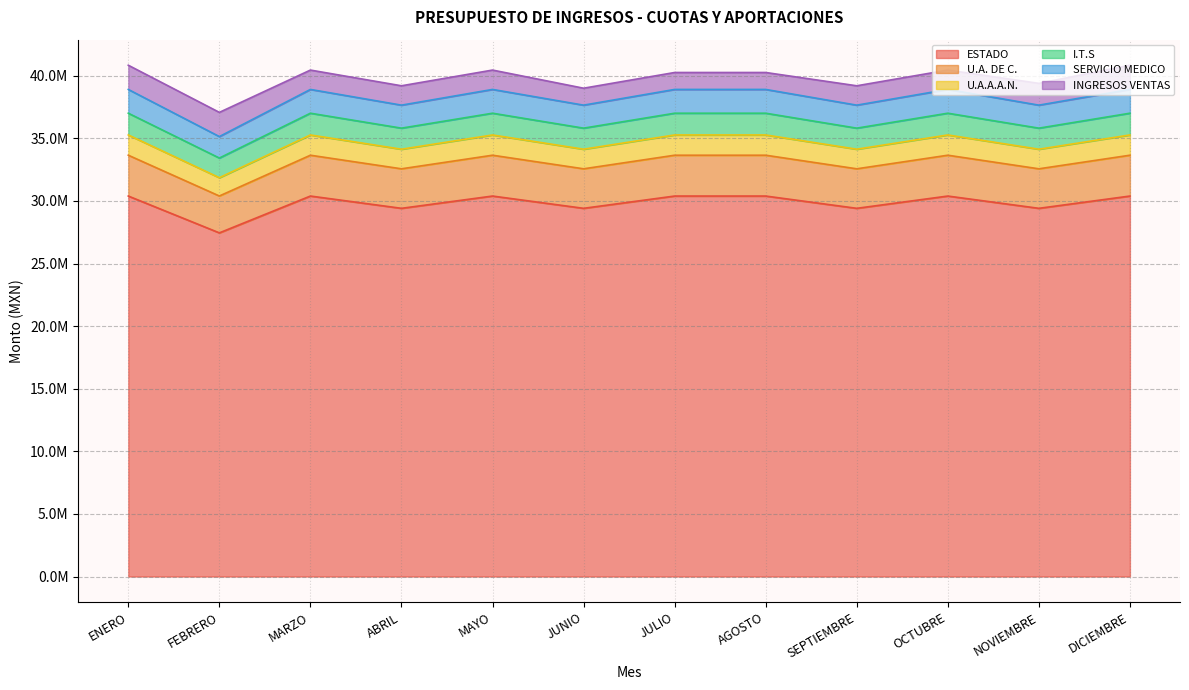

Is it true that SERVICIO MEDICO equals 9965524 at AGOSTO?

False